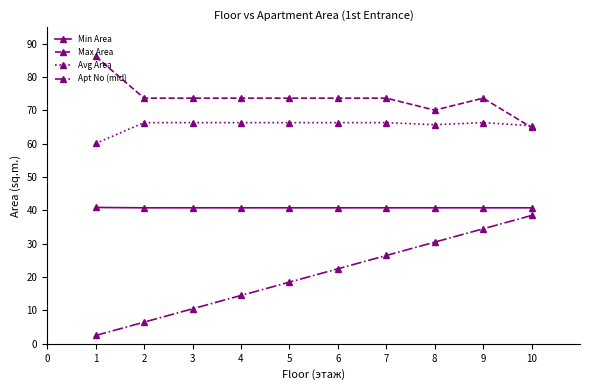

The value of Min Area at 6 is 55.7. True or false?

False